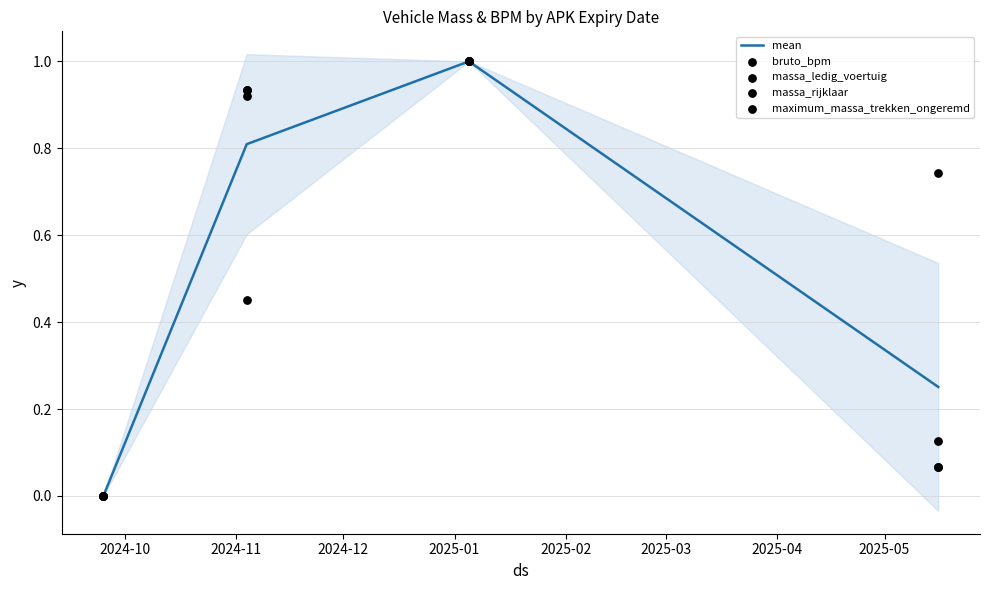

Which series has the largest total across all categories?

bruto_bpm